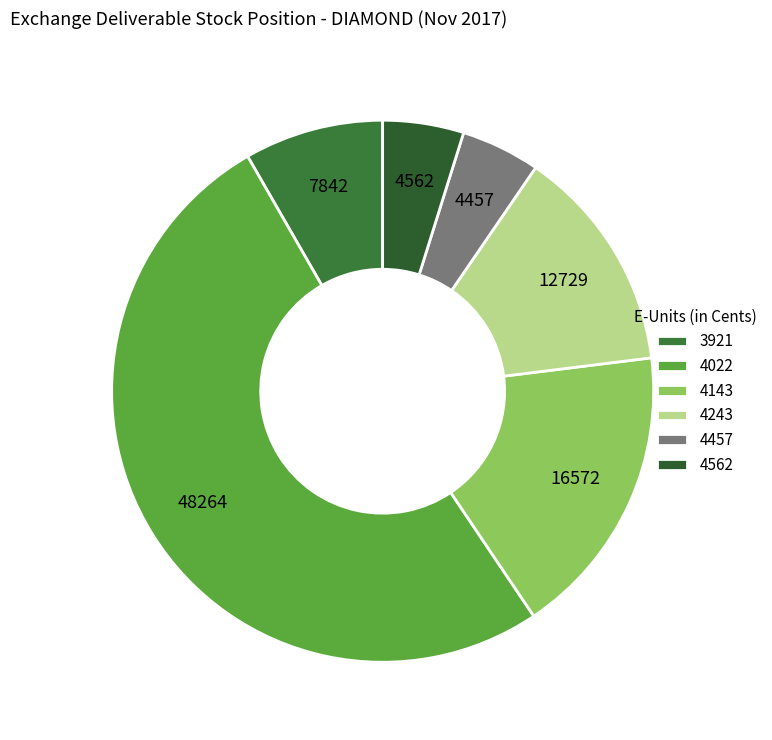

Count the number of slices in the pie.

6